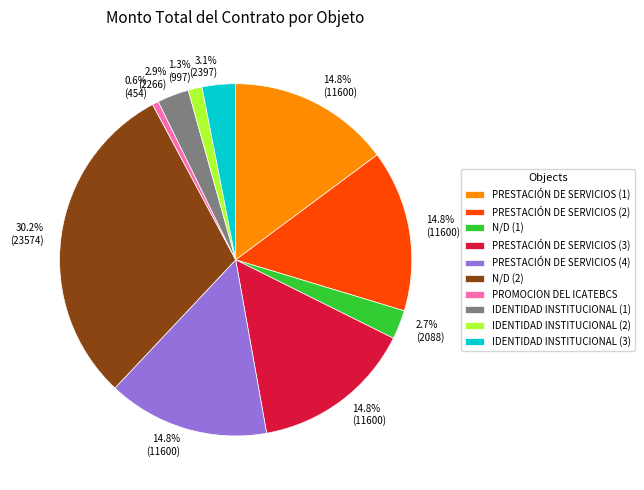

Is it true that PRESTACIÓN DE SERVICIOS (1) is 15% of the pie?

True